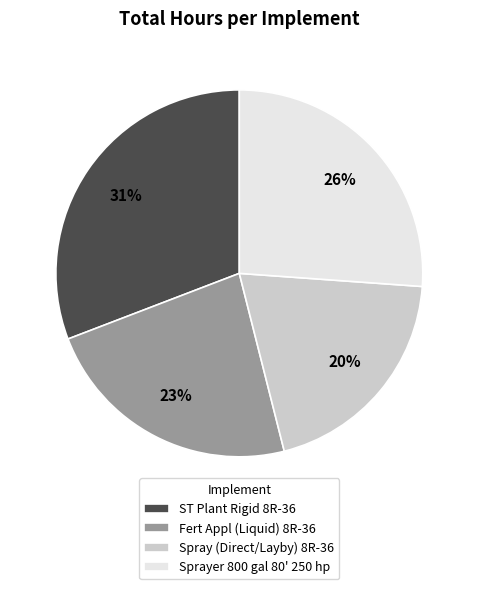

Is there any slice that represents more than half of the pie?

No